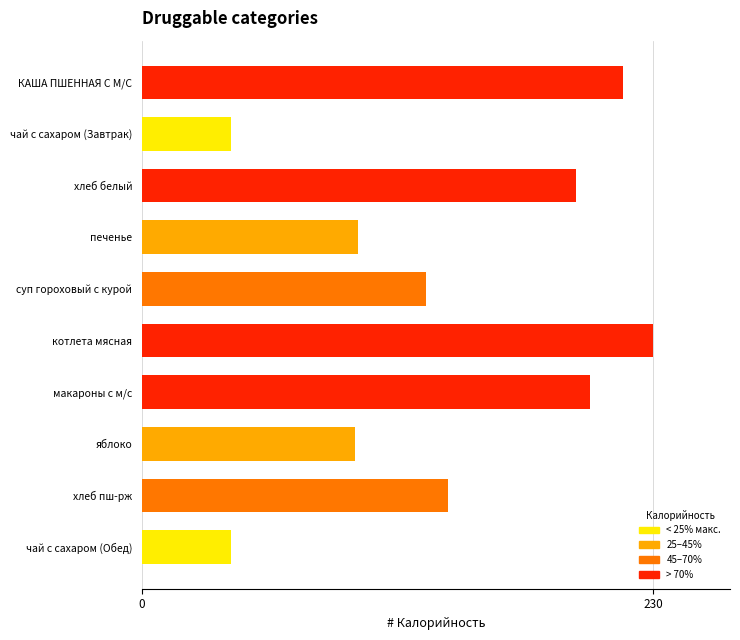

What is the average value?

138.5